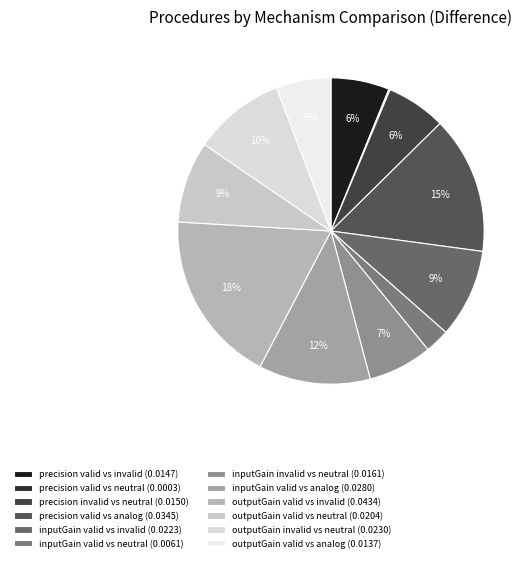

Rank the categories by value from highest to lowest.

outputGain
valid vs invalid, precision
valid vs analog, inputGain
valid vs analog, outputGain
invalid vs neutral, inputGain
valid vs invalid, outputGain
valid vs neutral, inputGain
invalid vs neutral, precision
invalid vs neutral, precision
valid vs invalid, outputGain
valid vs analog, inputGain
valid vs neutral, precision
valid vs neutral